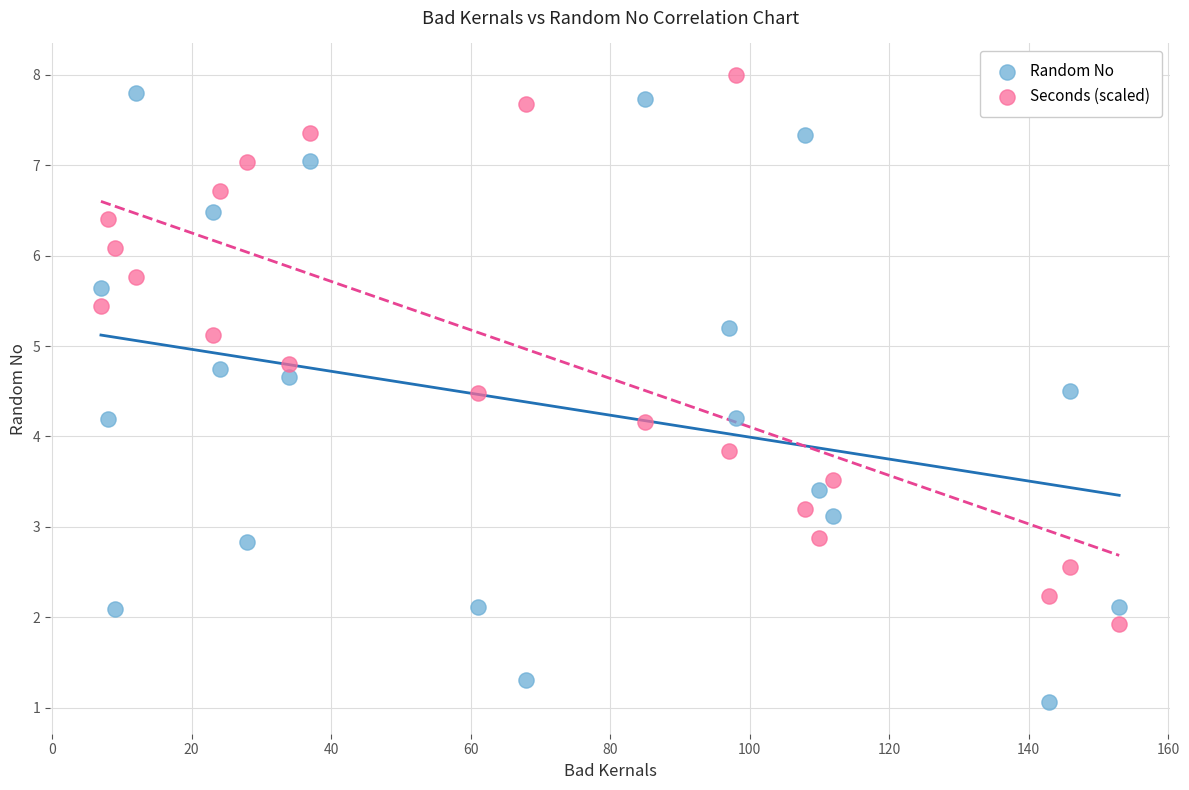

Which series contains the lowest Y value?

Random No